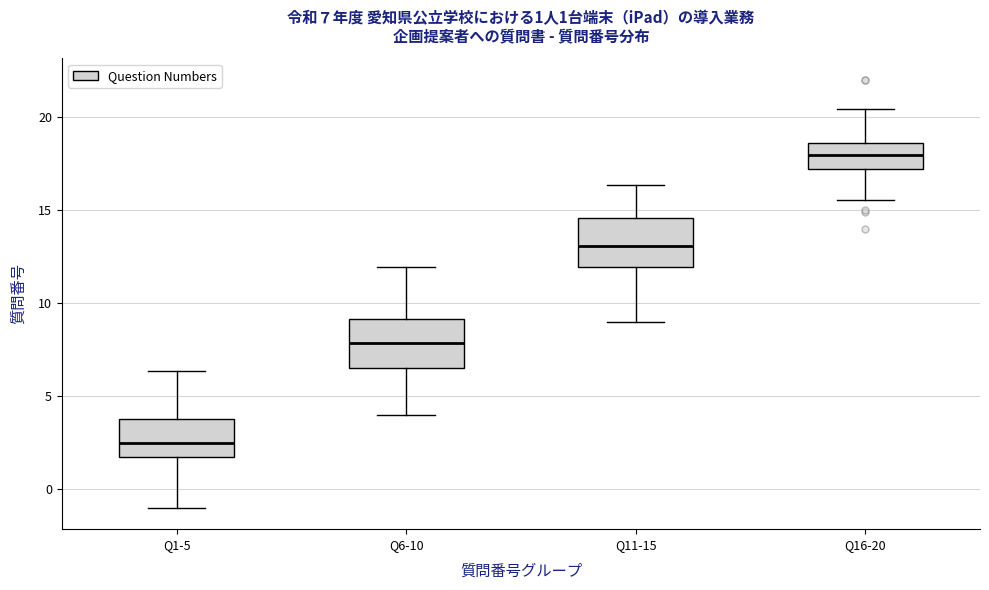

Which box's median line is the lowest?

Q1-5